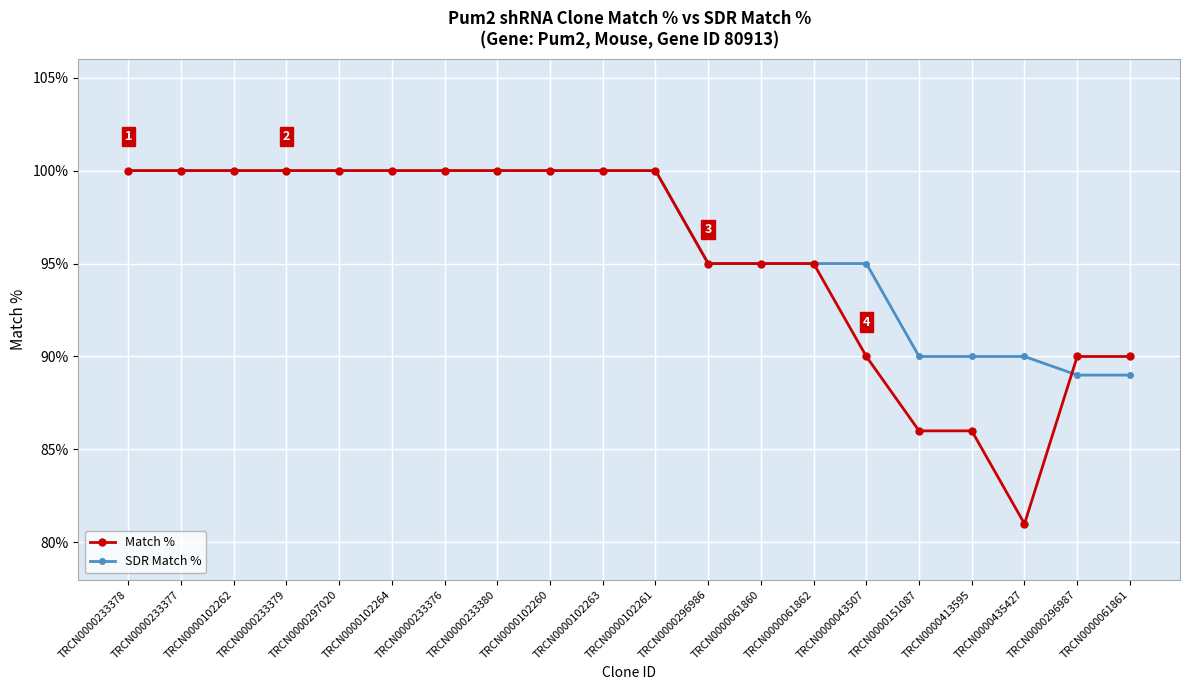

What is the sum of the SDR Match % values at TRCN0000102262 and TRCN0000102264?

200